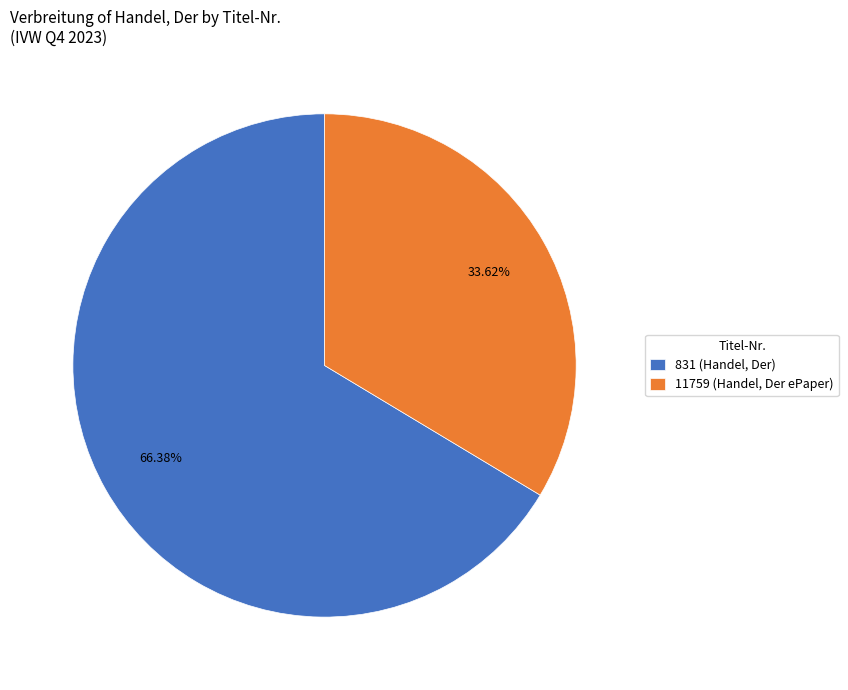

To the nearest percent, what is the combined percentage of 831 (Handel, Der) and 11759 (Handel, Der ePaper)?

100%